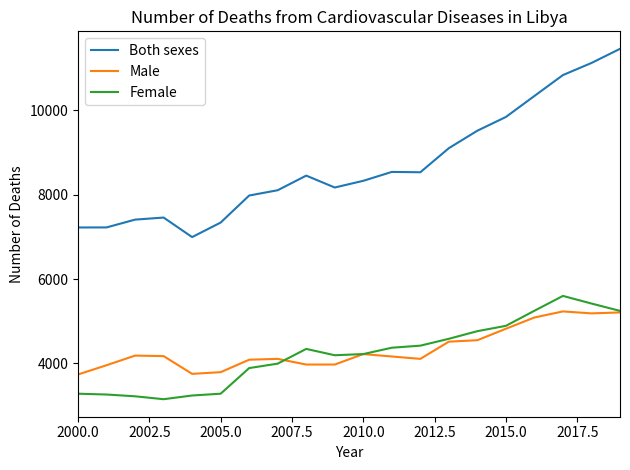

Which series has the largest total across all categories?

Both sexes